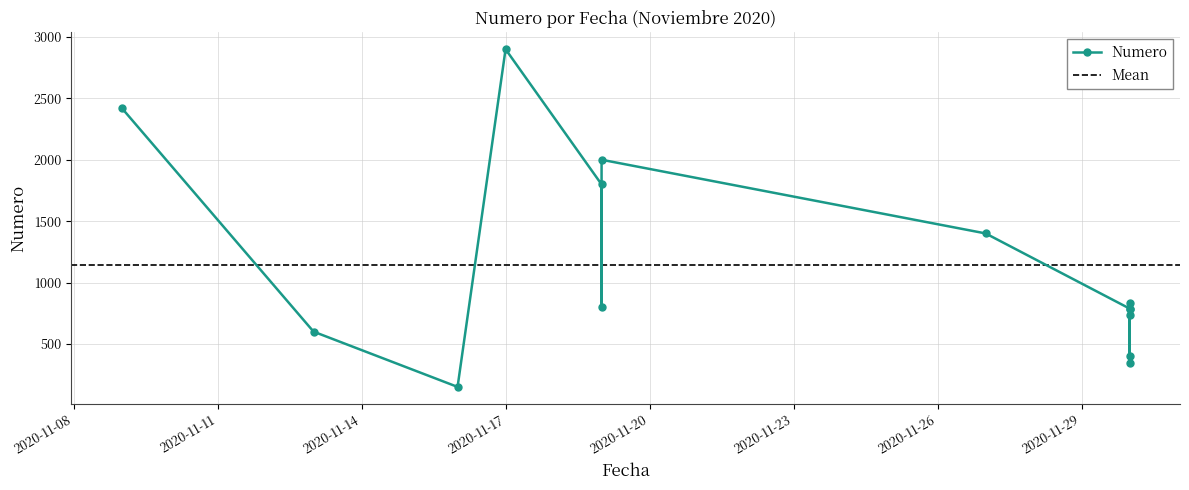

What is the difference between the values at 2020-11-09 and 2020-11-16?

2273